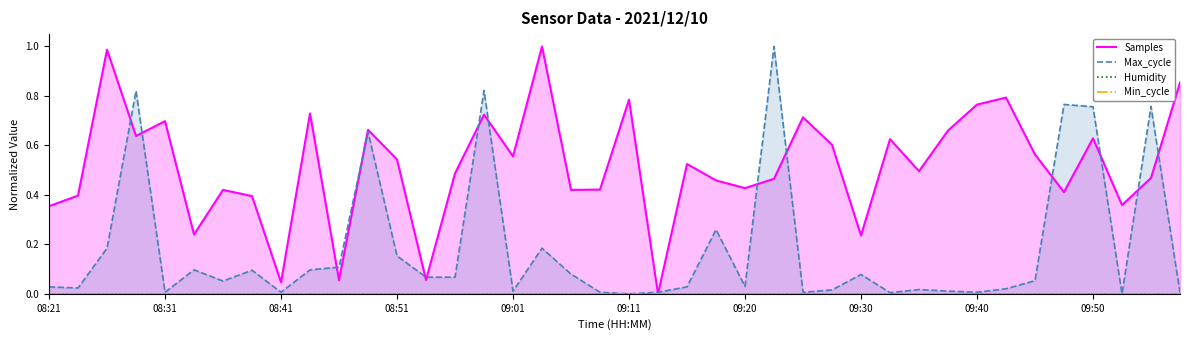

Rank the categories by Samples value from lowest to highest.

09:13, 08:41, 08:46, 08:53, 09:30, 08:34, 08:21, 09:52, 08:39, 08:24, 09:47, 09:06, 08:36, 09:08, 09:20, 09:18, 09:23, 09:55, 08:56, 09:35, 09:15, 08:51, 09:01, 09:45, 09:28, 09:33, 09:50, 08:29, 09:38, 08:48, 08:31, 09:25, 08:58, 08:44, 09:40, 09:11, 09:42, 09:57, 08:26, 09:03